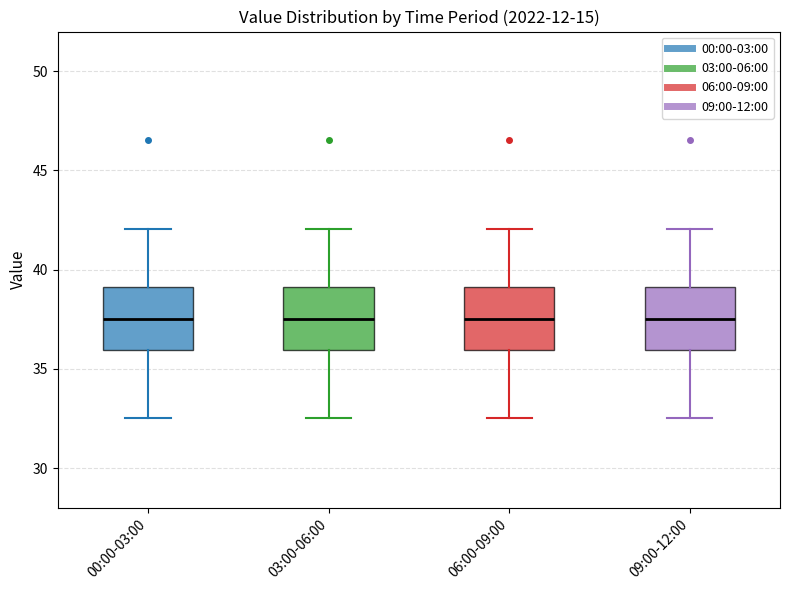

Where is the upper edge of the box for 06:00-09:00 on the y-axis? The values are not printed on the chart, so give them approximately, as read against the axis.

39.0